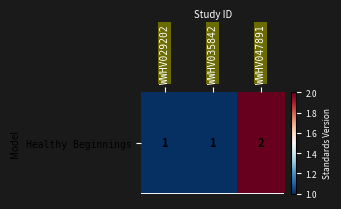

What is the sum of all values?

4